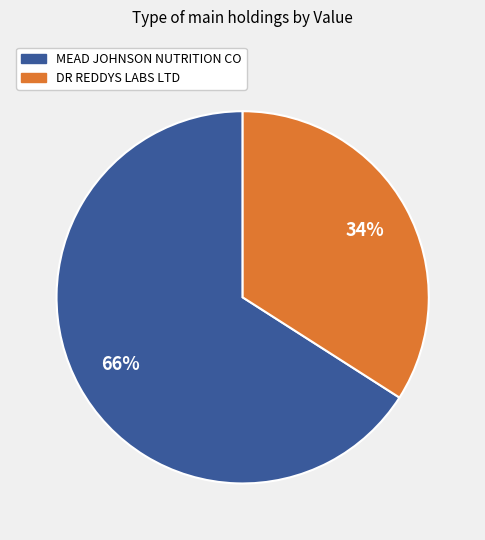

What is the ratio of the value at DR REDDYS LABS LTD to the value at MEAD JOHNSON NUTRITION CO?

0.5